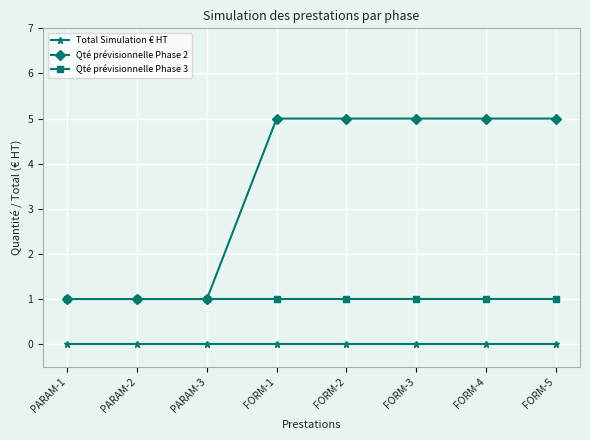

At FORM-4, list the series in order from largest to smallest.

Qté prévisionnelle Phase 2, Qté prévisionnelle Phase 3, Total Simulation € HT